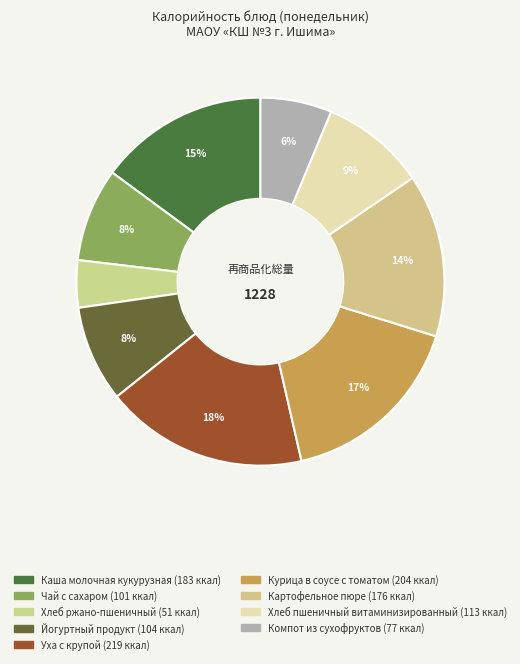

Which category has the smallest portion of the pie?

Хлеб ржано-пшеничный